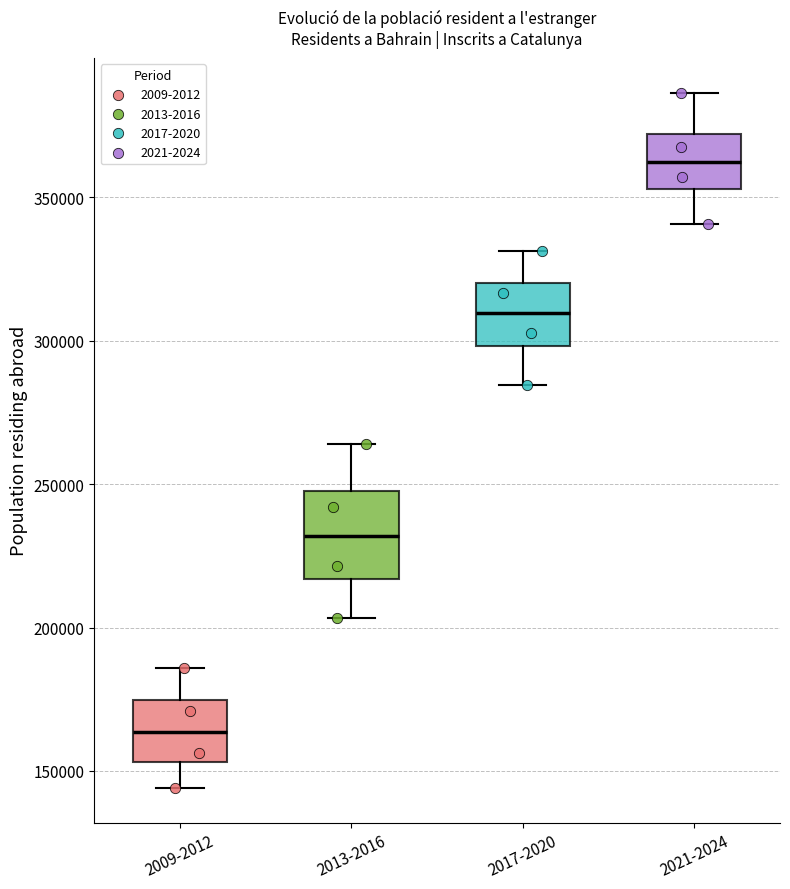

Which box is the tallest, from its lower edge to its upper edge?

2013-2016